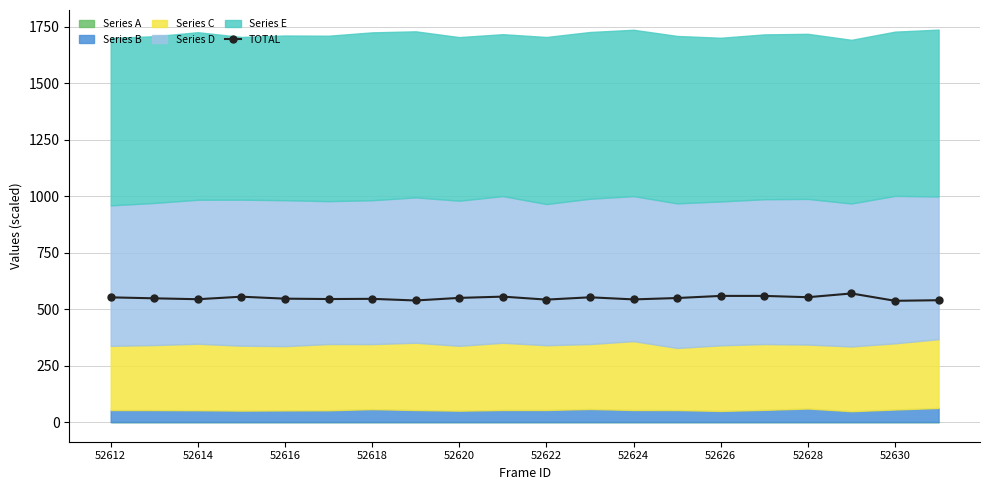

The TOTAL series shows 141.8 at 52618. True or false?

False